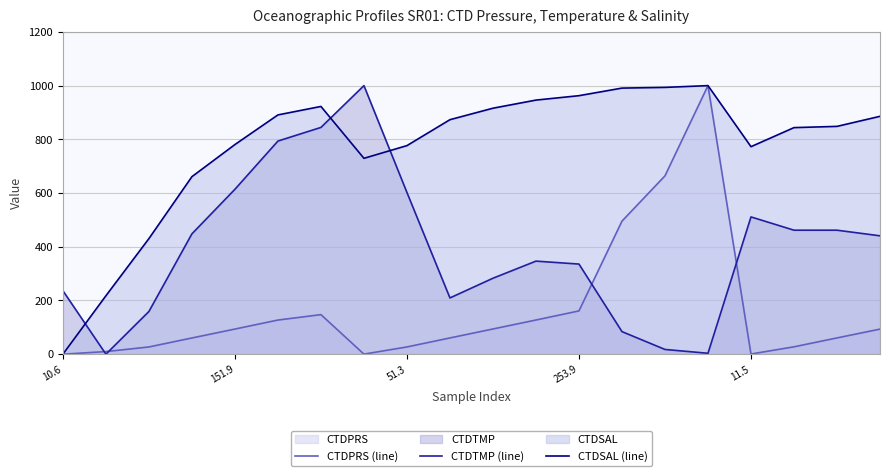

What is the difference between the highest and lowest values at 253.9?

801.4